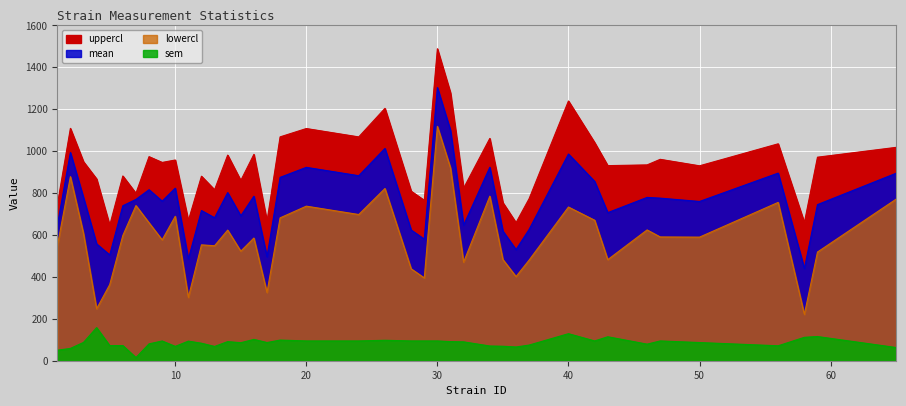

How many interior local peaks does the lowercl series have?

13